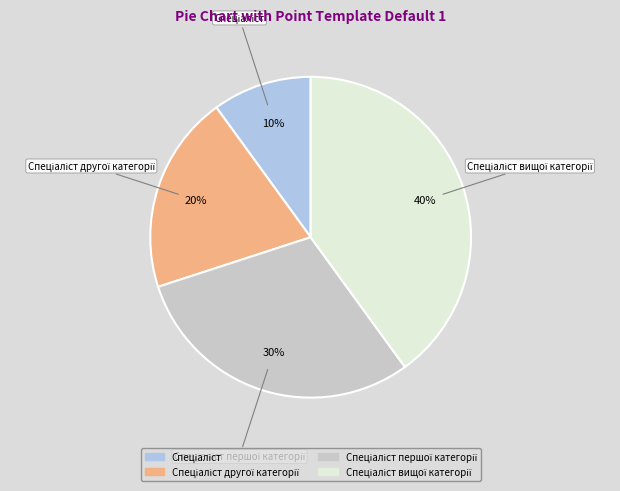

To the nearest percent, what is the difference between the largest and smallest slice percentages?

30%